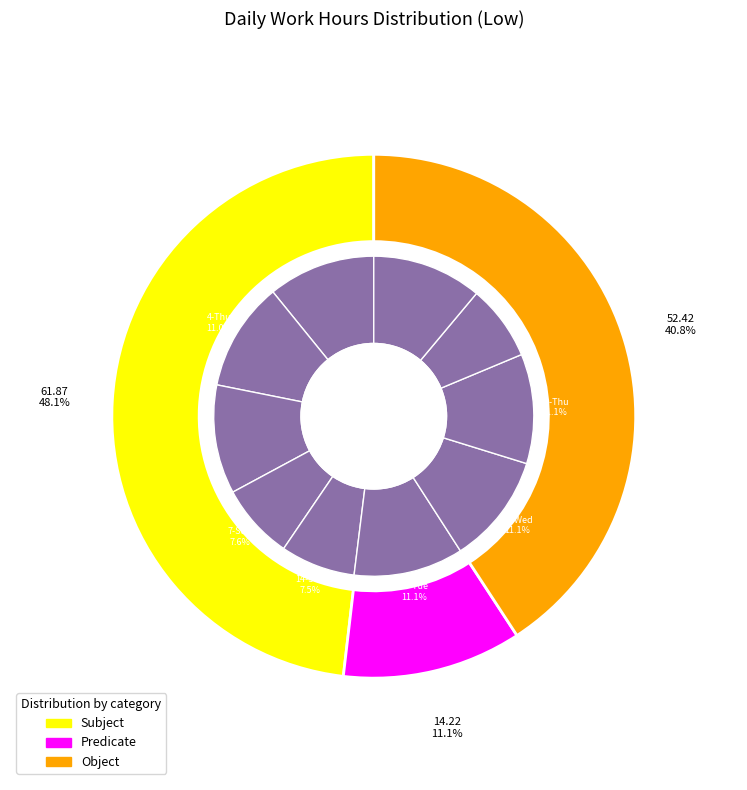

What percentage do 14-Sun and 7-Sun together represent?

15.2%